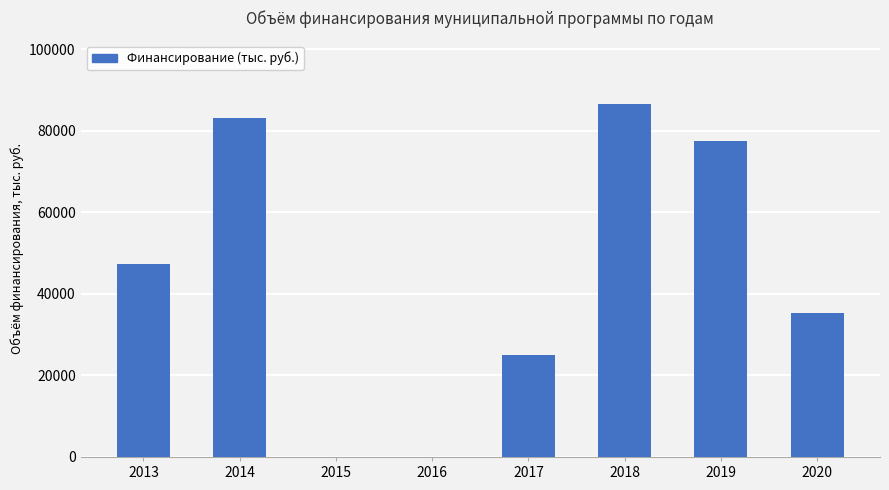

Is it true that the value at 2017 is 35106.7?

False